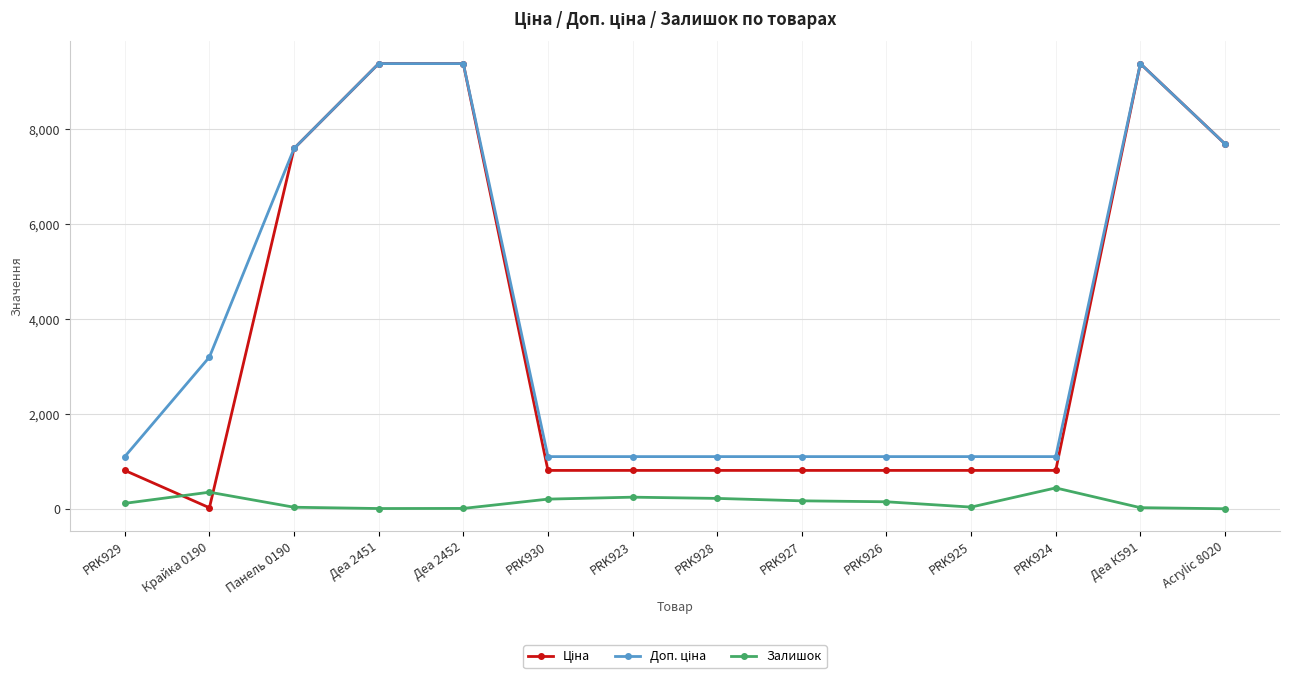

What is the label of the 7th point from the right?

PRK928